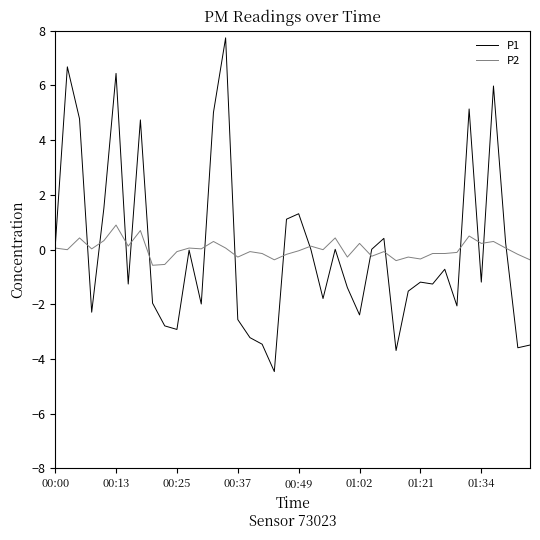

What is the minimum value for P2?

-0.6